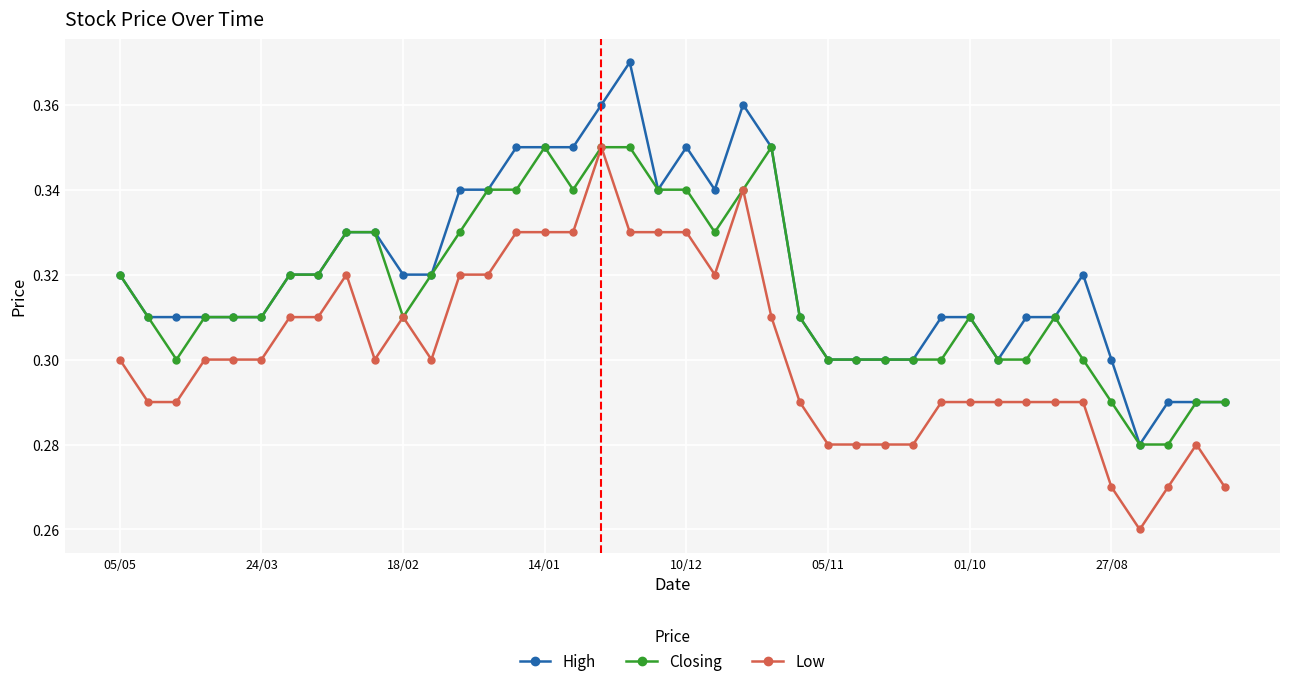

True or false: High and Low cross at least once.

False